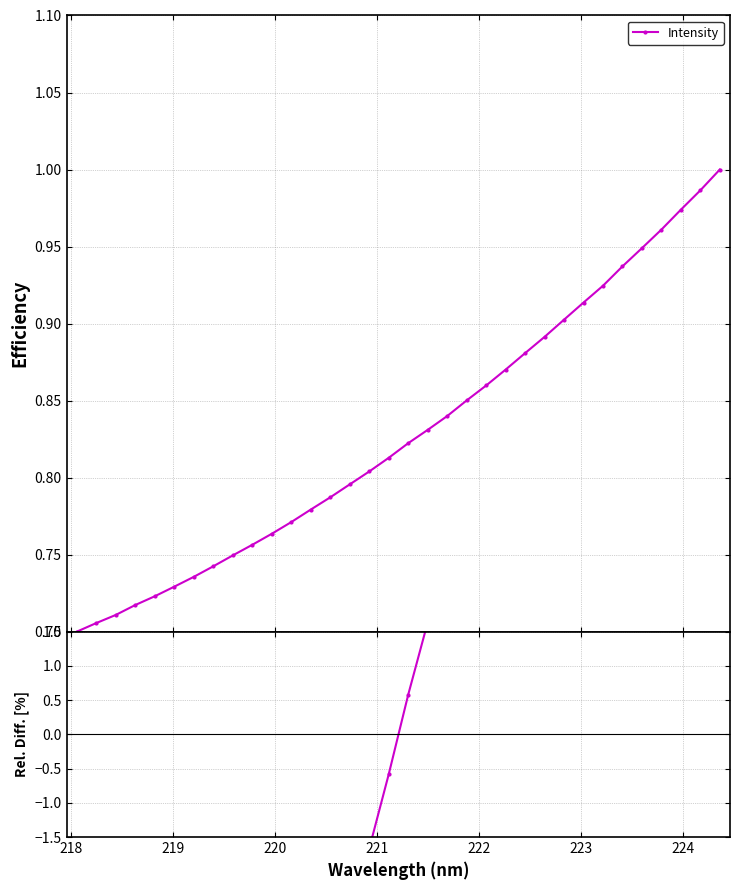

The value at 31 is 8.0. True or false?

False